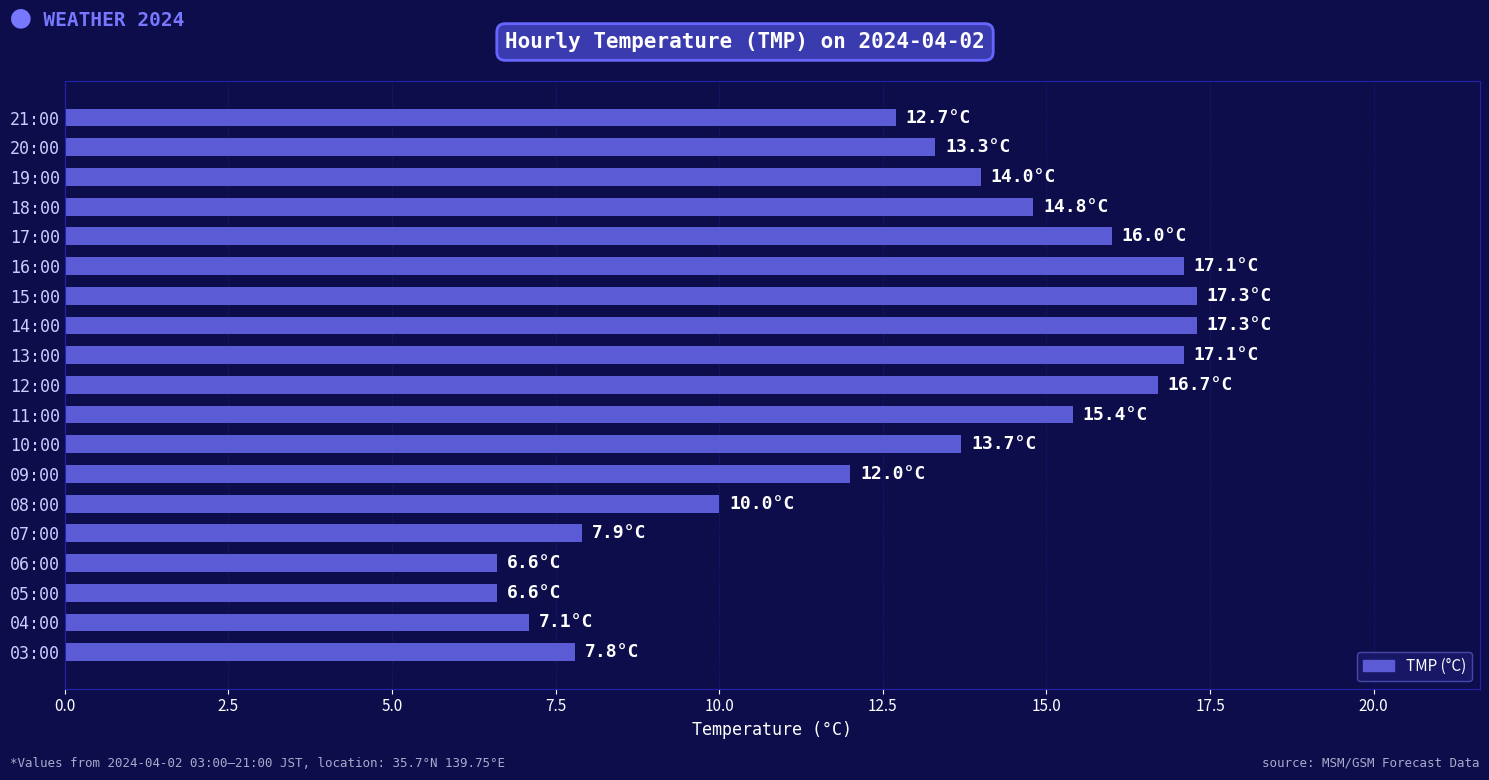

What is the sum of all values?

243.4